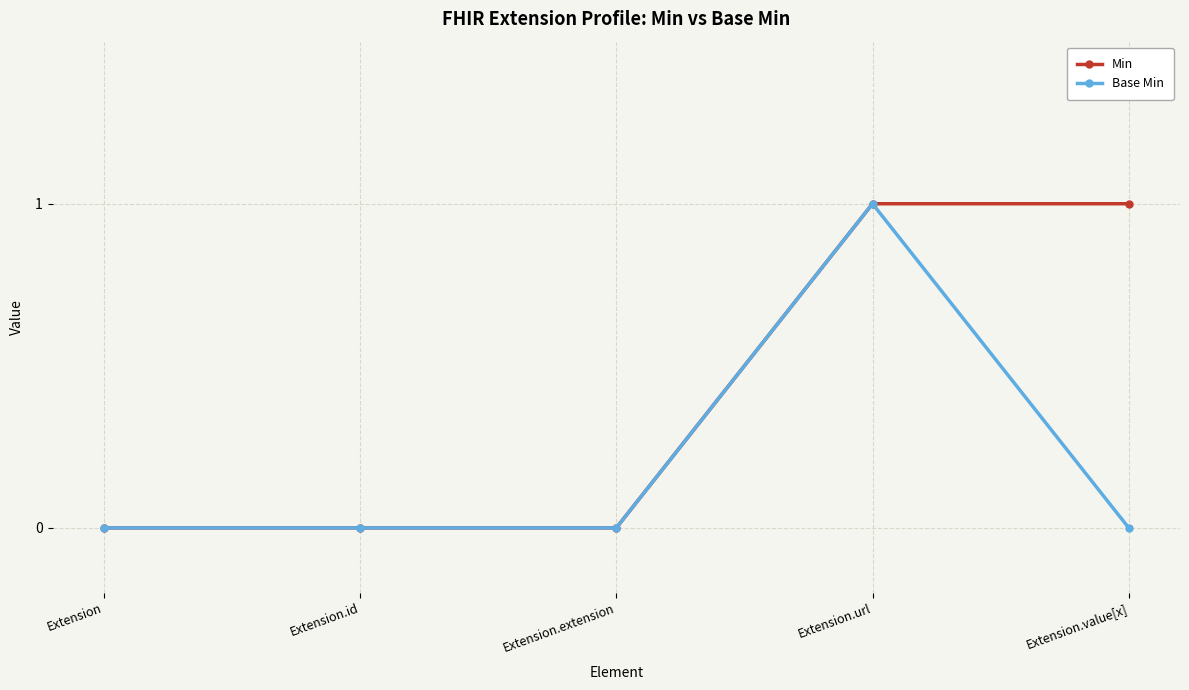

True or false: Base Min has a value of 1 at Extension.

False